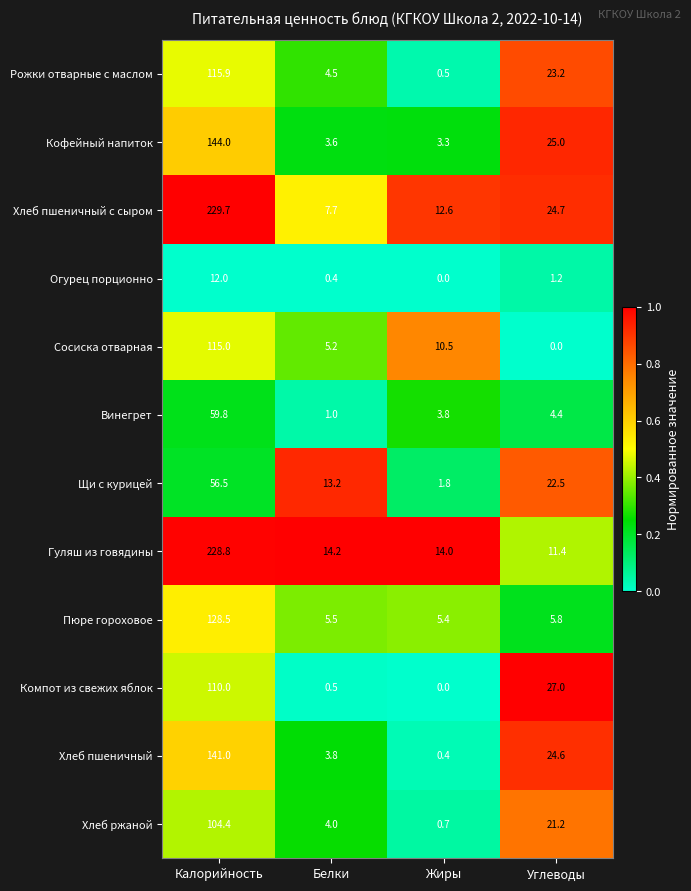

Is it true that Хлеб пшеничный equals 141.0 at Калорийность?

True